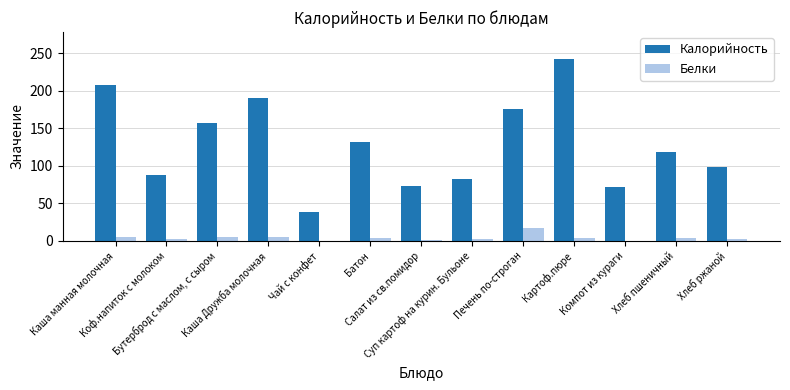

What is the sum of all Белки values?

54.4